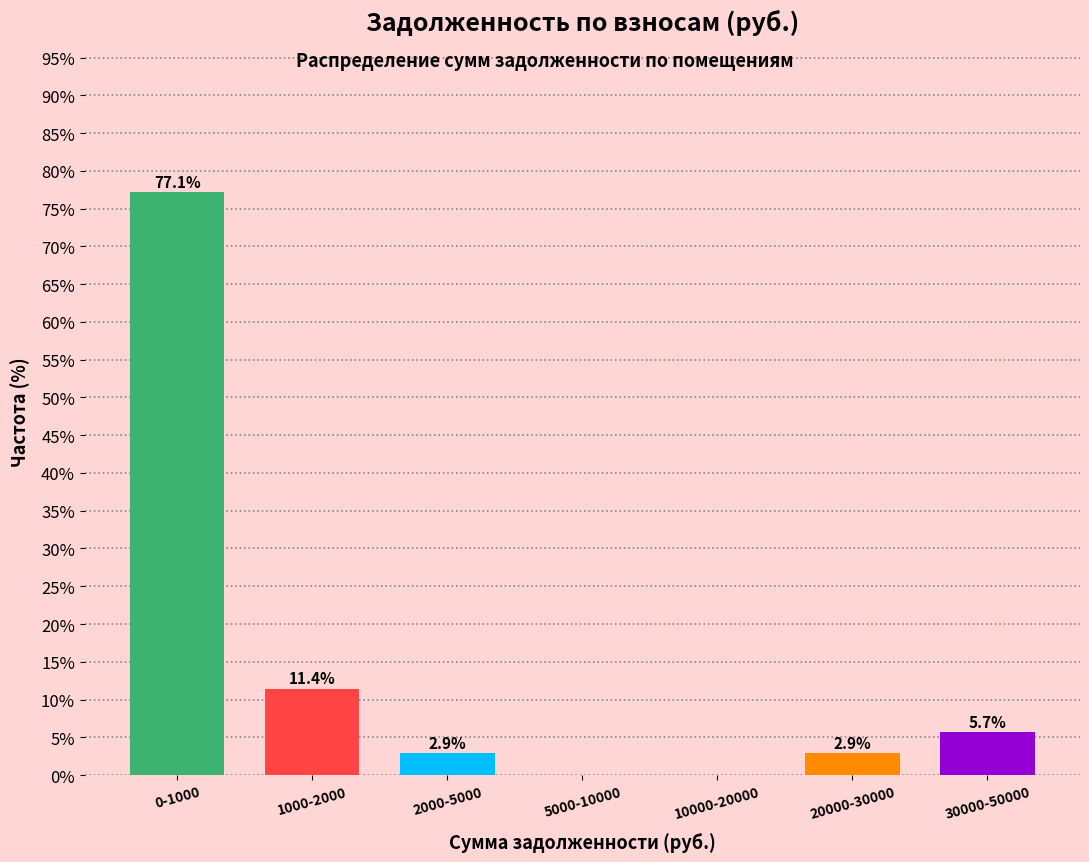

Reading left to right, extract all data points from this chart.

0-1000=77.1	1000-2000=11.4	2000-5000=2.9	5000-10000=0.0	10000-20000=0.0	20000-30000=2.9	30000-50000=5.7